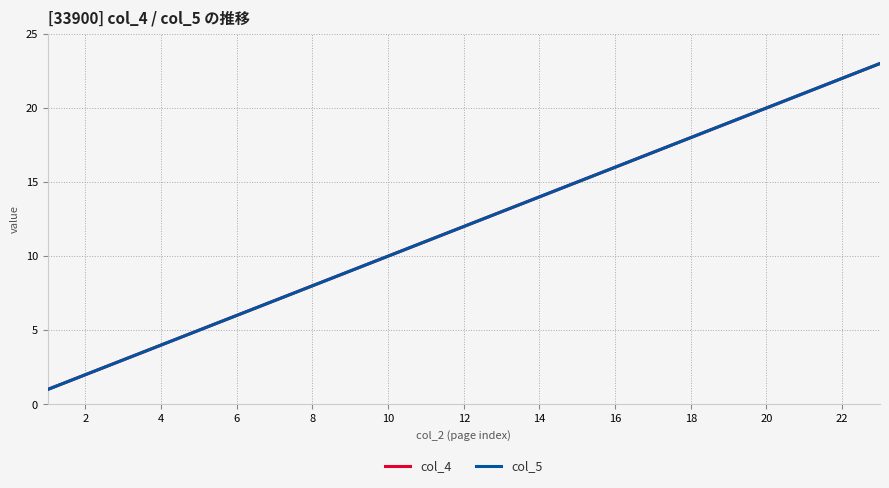

What is the label of the 6th point from the left?

6